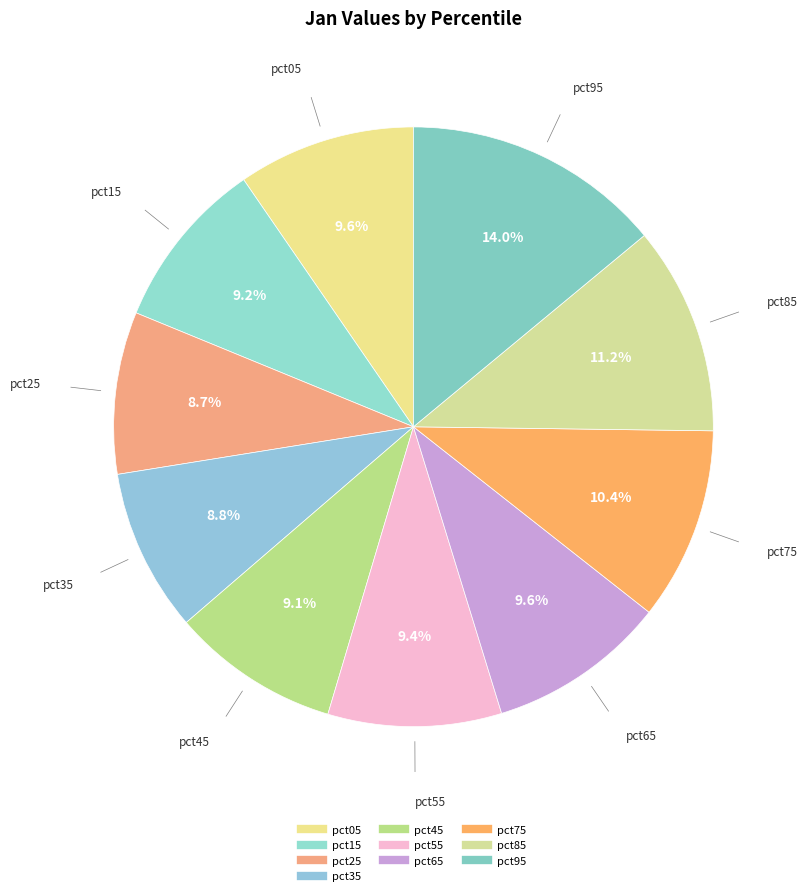

What portion of the pie excludes pct55?

90.6%